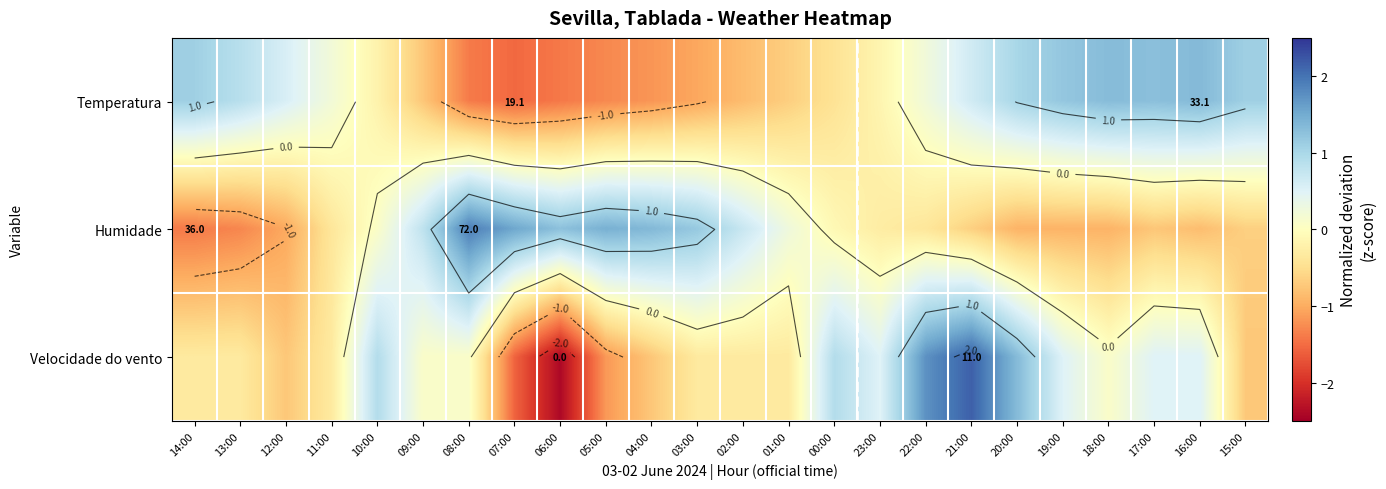

How many distinct data groups are displayed?

3